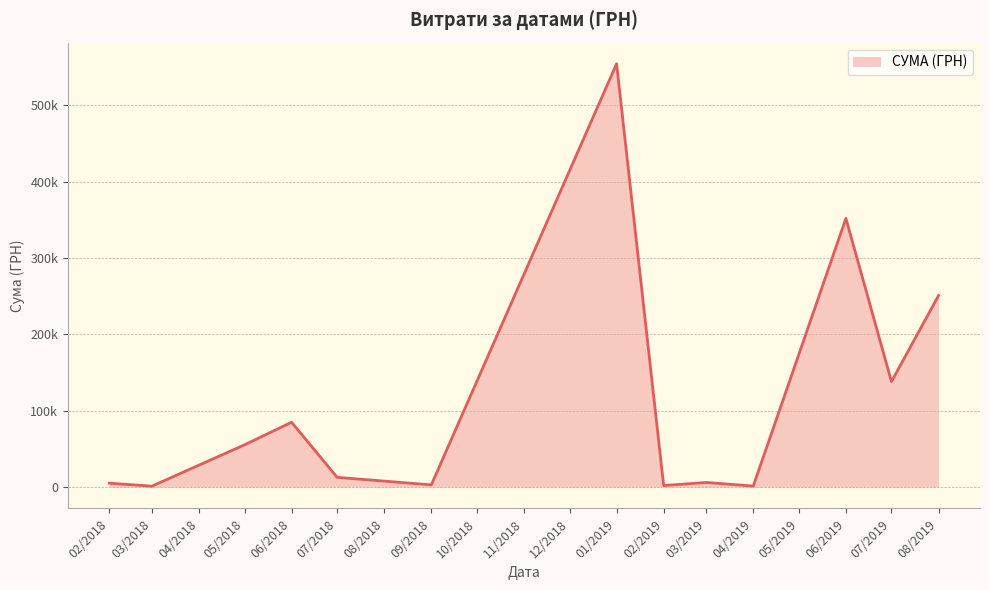

Which label corresponds to the largest value in the chart?

01/2019